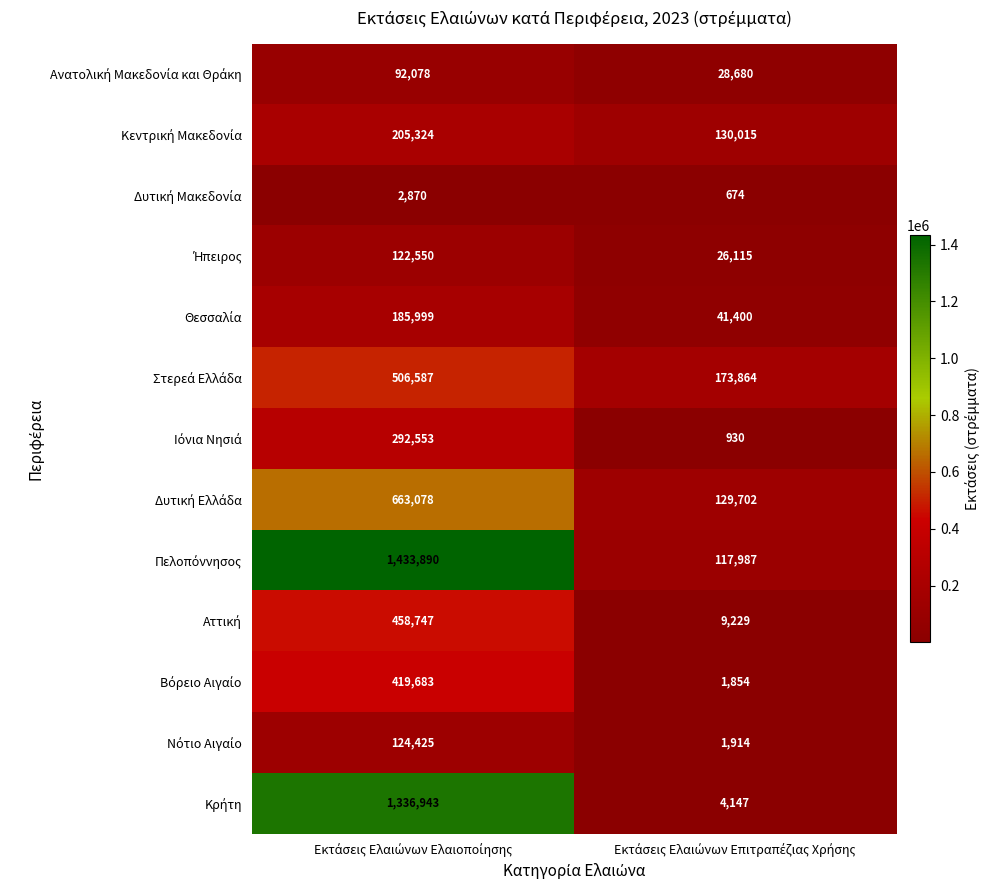

What is the maximum value shown in the chart?

1433890